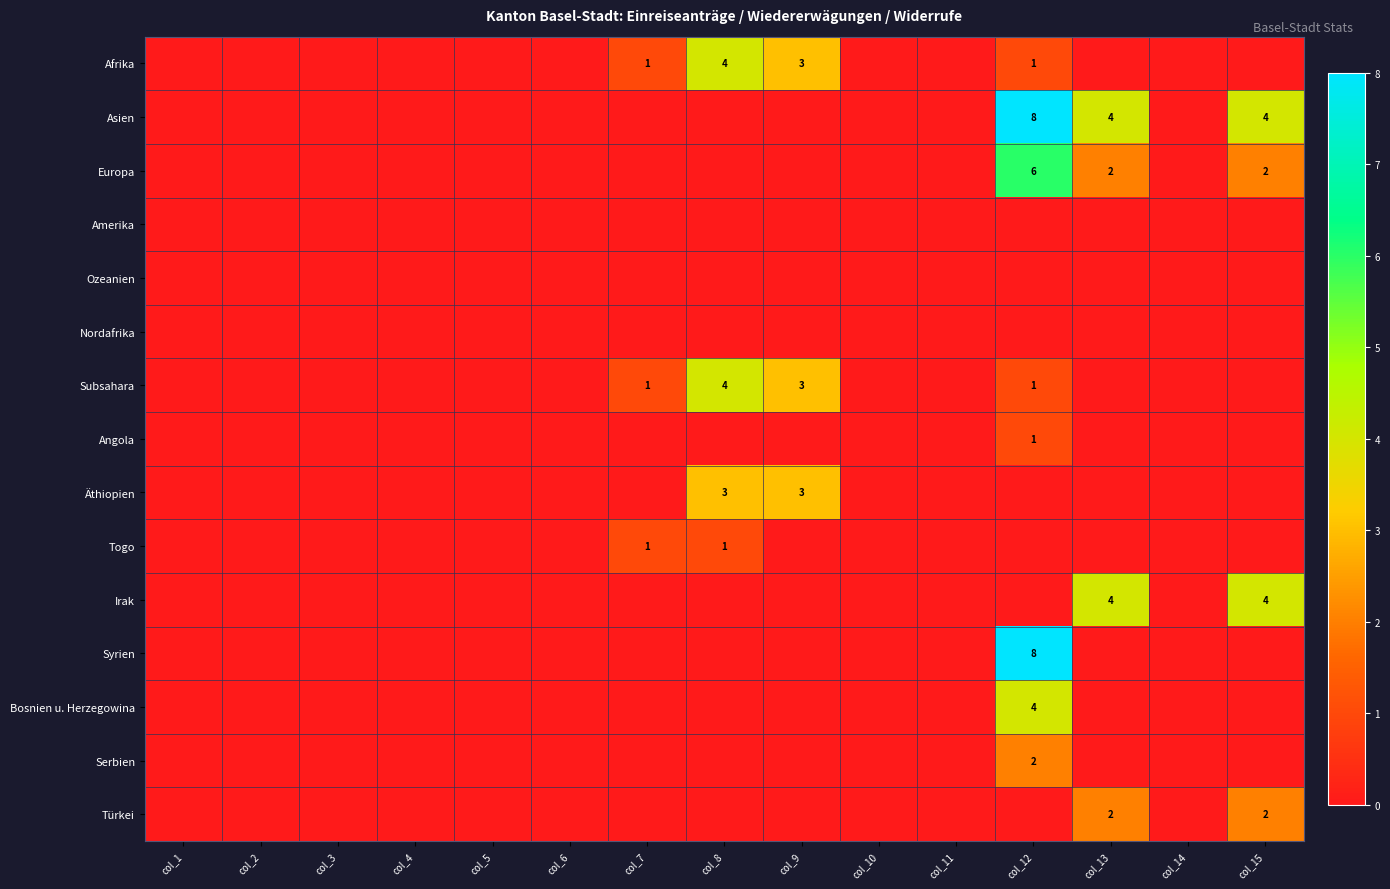

Between col_3 and col_12, which series saw the biggest shift?

Asien